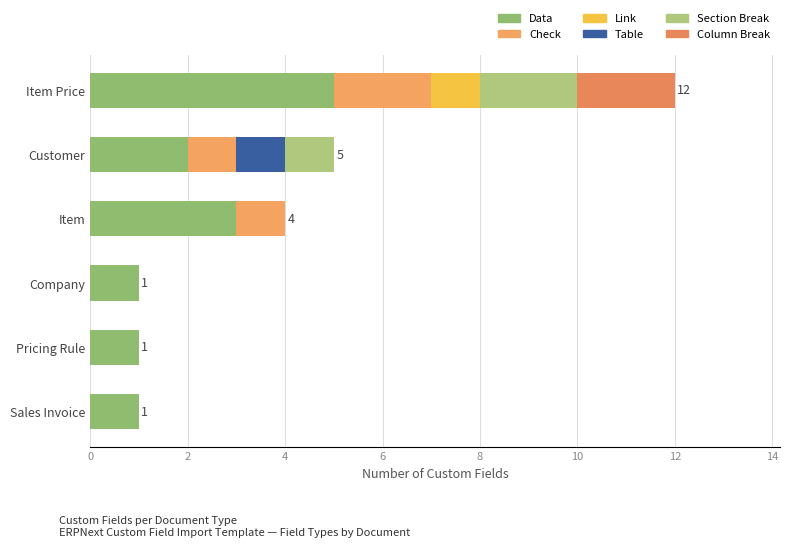

How many series are shown in this chart?

6